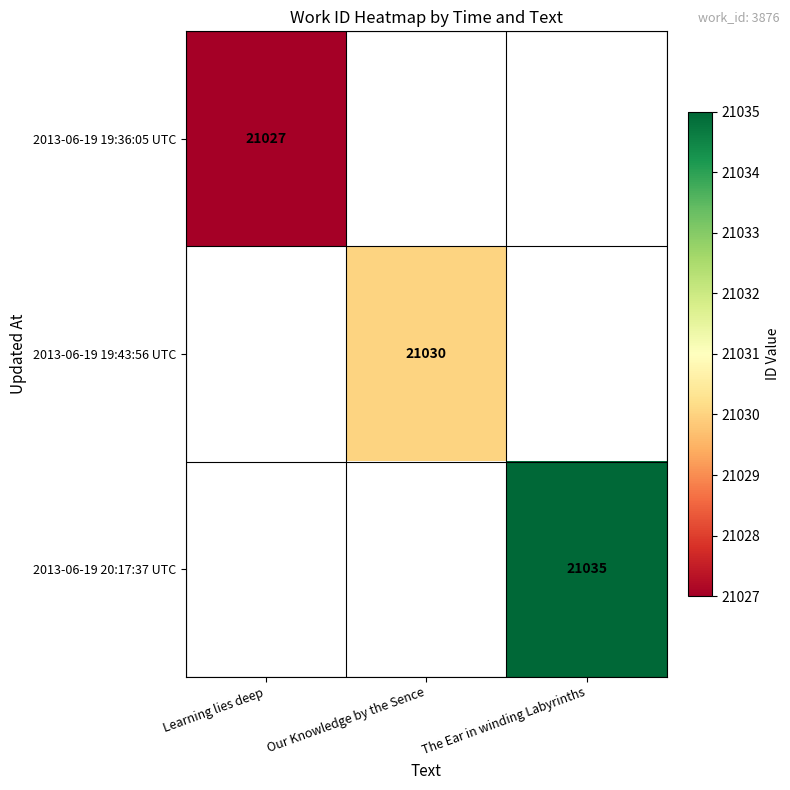

At how many categories does at least one series exceed 21030?

1